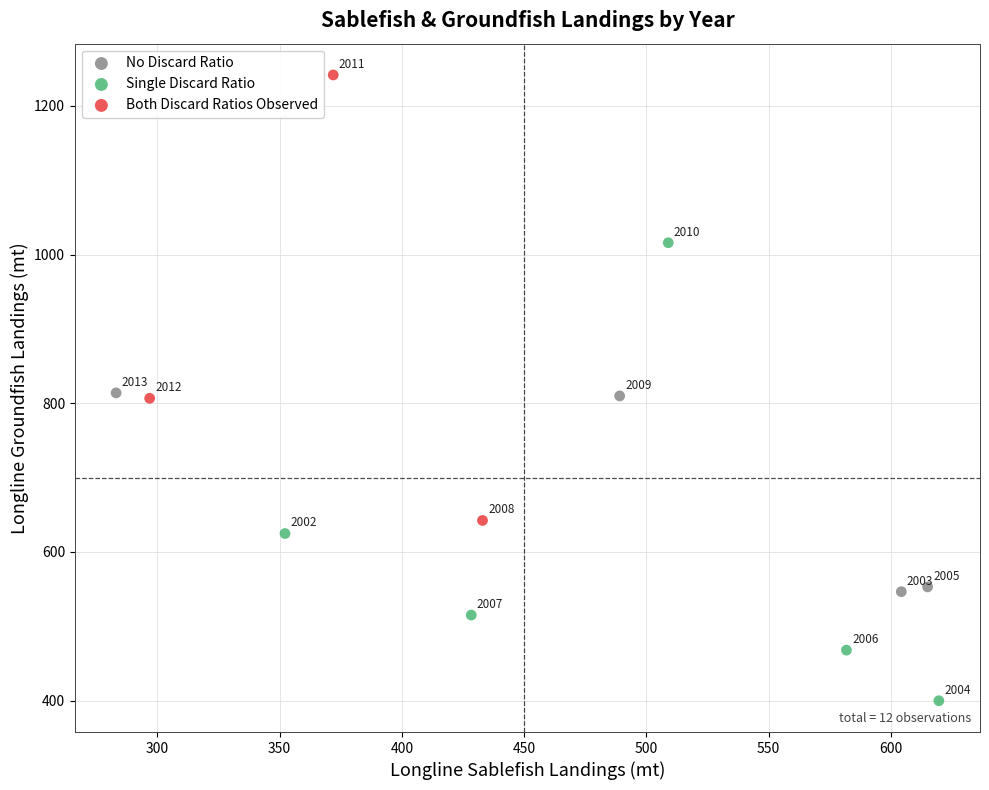

What are all the series names shown in the legend?

No Discard Ratio, Single Discard Ratio, Both Discard Ratios Observed